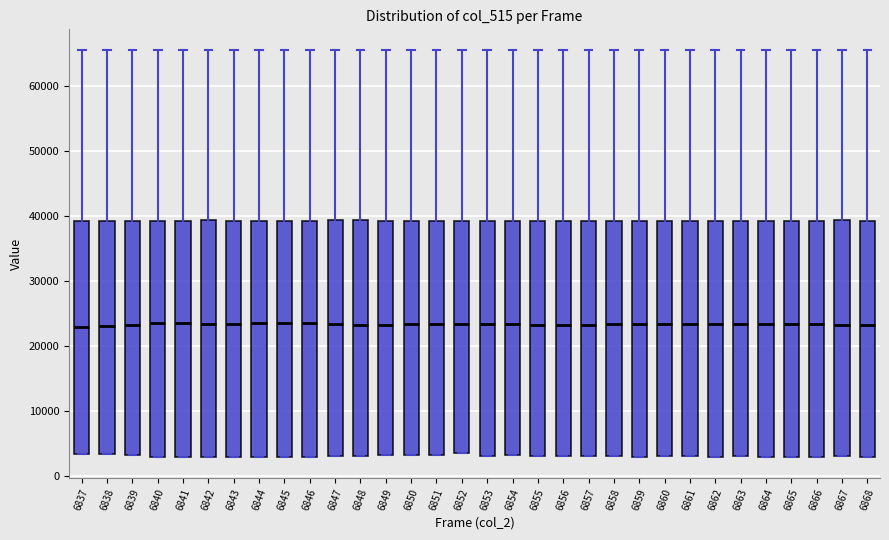

Reading left to right, read every box against the y-axis: the position of its median line, the range the box covers, and the ends of its whiskers. The values are not printed on the chart, so give them approximately, as read against the axis.

6837: median 23000, box 3000 to 39000, whiskers 3000 to 66000
6838: median 23000, box 3000 to 39000, whiskers 3000 to 66000
6839: median 23000, box 3000 to 39000, whiskers 3000 to 66000
6840: median 23000, box 3000 to 39000, whiskers 3000 to 66000
6841: median 24000, box 3000 to 39000, whiskers 3000 to 66000
6842: median 23000, box 3000 to 39000, whiskers 3000 to 66000
6843: median 23000, box 3000 to 39000, whiskers 3000 to 66000
6844: median 24000, box 3000 to 39000, whiskers 3000 to 66000
6845: median 23000, box 3000 to 39000, whiskers 3000 to 66000
6846: median 23000, box 3000 to 39000, whiskers 3000 to 66000
6847: median 23000, box 3000 to 39000, whiskers 3000 to 66000
6848: median 23000, box 3000 to 39000, whiskers 3000 to 66000
6849: median 23000, box 3000 to 39000, whiskers 3000 to 66000
6850: median 23000, box 3000 to 39000, whiskers 3000 to 66000
6851: median 23000, box 3000 to 39000, whiskers 3000 to 66000
6852: median 23000, box 3000 to 39000, whiskers 3000 to 66000
6853: median 23000, box 3000 to 39000, whiskers 3000 to 66000
6854: median 23000, box 3000 to 39000, whiskers 3000 to 66000
6855: median 23000, box 3000 to 39000, whiskers 3000 to 66000
6856: median 23000, box 3000 to 39000, whiskers 3000 to 66000
6857: median 23000, box 3000 to 39000, whiskers 3000 to 66000
6858: median 23000, box 3000 to 39000, whiskers 3000 to 66000
6859: median 23000, box 3000 to 39000, whiskers 3000 to 66000
6860: median 23000, box 3000 to 39000, whiskers 3000 to 66000
6861: median 23000, box 3000 to 39000, whiskers 3000 to 66000
6862: median 23000, box 3000 to 39000, whiskers 3000 to 66000
6863: median 23000, box 3000 to 39000, whiskers 3000 to 66000
6864: median 23000, box 3000 to 39000, whiskers 3000 to 66000
6865: median 23000, box 3000 to 39000, whiskers 3000 to 66000
6866: median 23000, box 3000 to 39000, whiskers 3000 to 66000
6867: median 23000, box 3000 to 39000, whiskers 3000 to 66000
6868: median 23000, box 3000 to 39000, whiskers 3000 to 66000